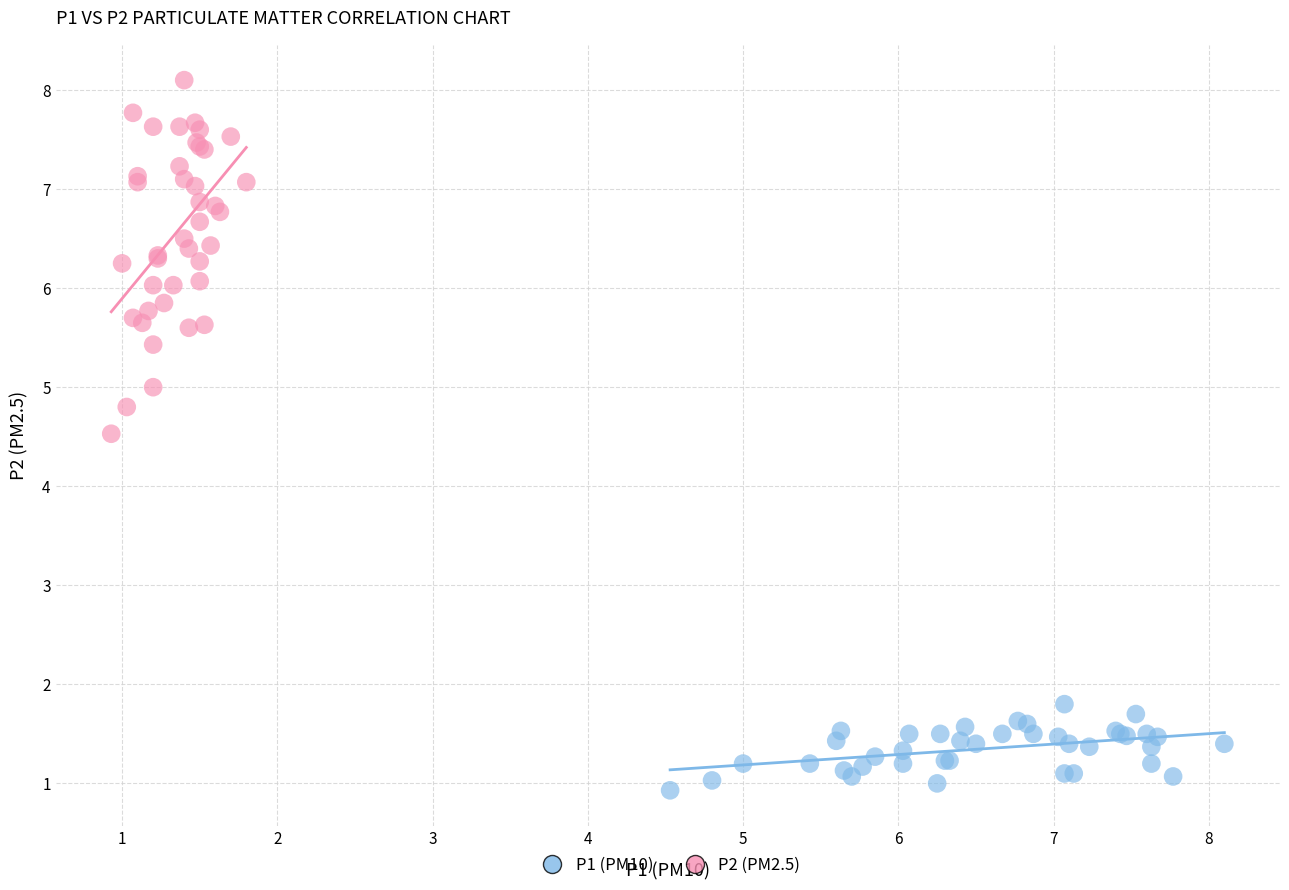

What are all the series names shown in the legend?

P1 (PM10), P2 (PM2.5)